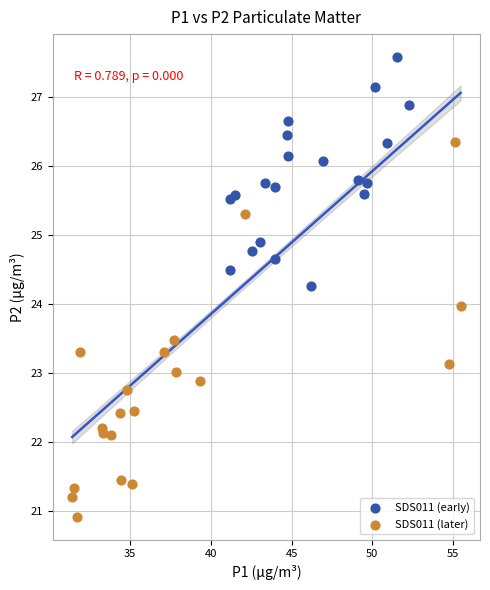

Which series contains the highest Y value?

SDS011 (early)